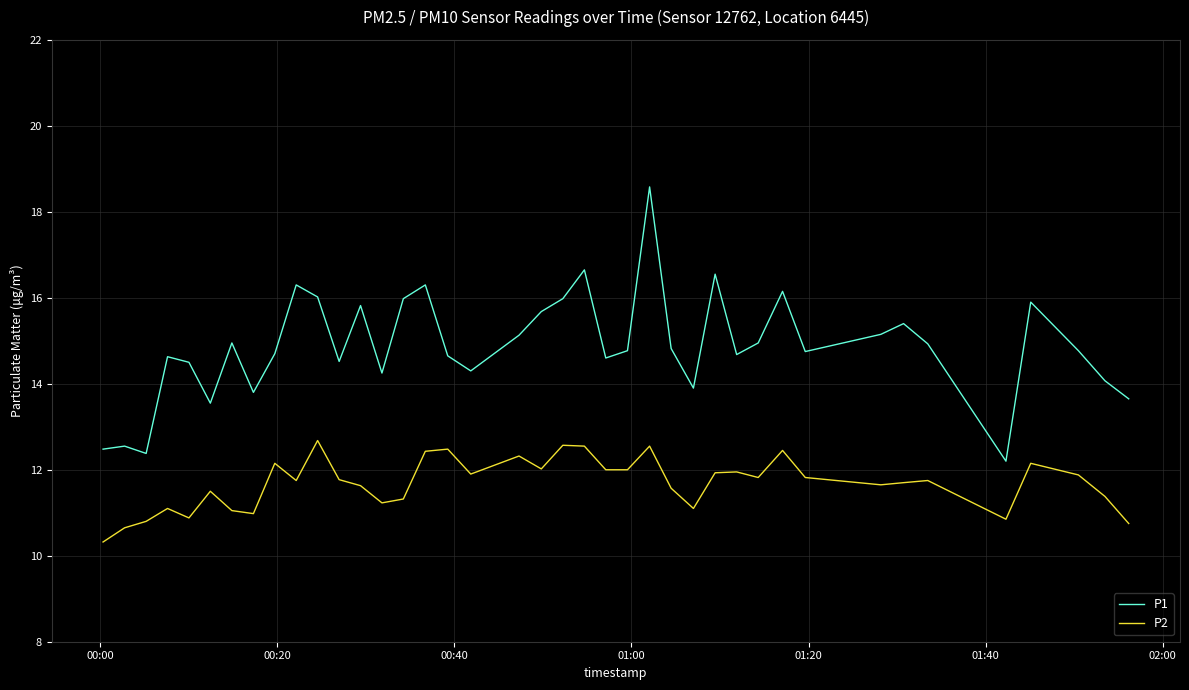

Which series has the widest spread of values?

P1